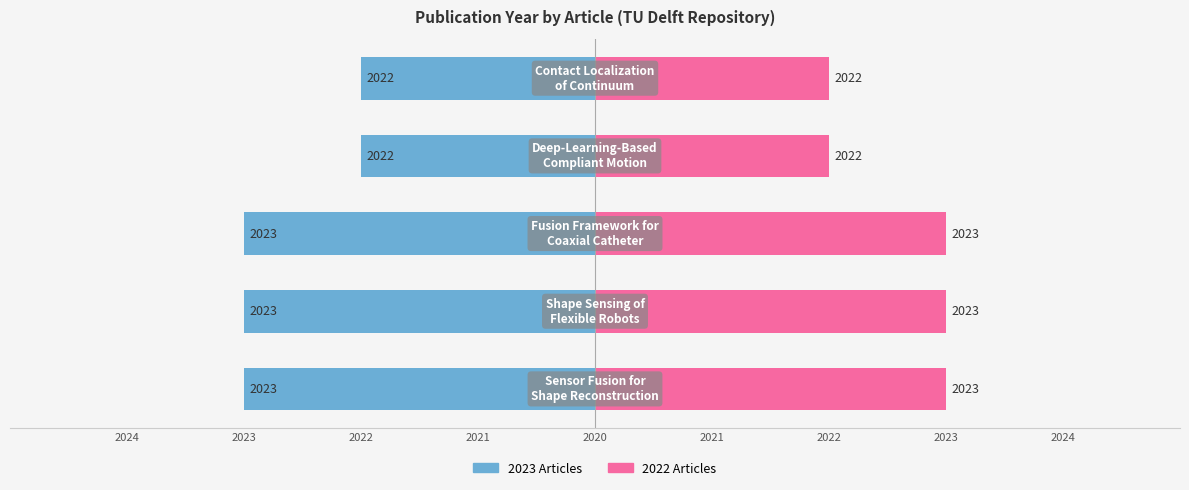

What is the sum of the 2023 Articles values at 2022 and 2021?

-5